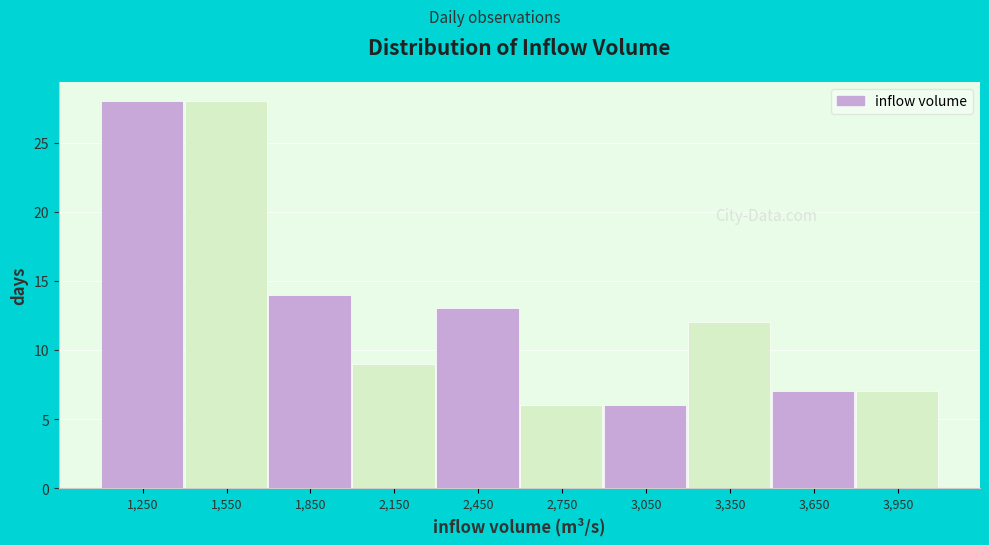

Reading left to right, list every bar in this chart as the range it spans on the x-axis followed by its height. The values are not printed on the chart, so give them approximately, as read against the axis.

1100 to 1400: 28
1400 to 1700: 28
1700 to 2000: 14
2000 to 2300: 9
2300 to 2600: 13
2600 to 2900: 6
2900 to 3200: 6
3200 to 3500: 12
3500 to 3800: 7
3800 to 4100: 7